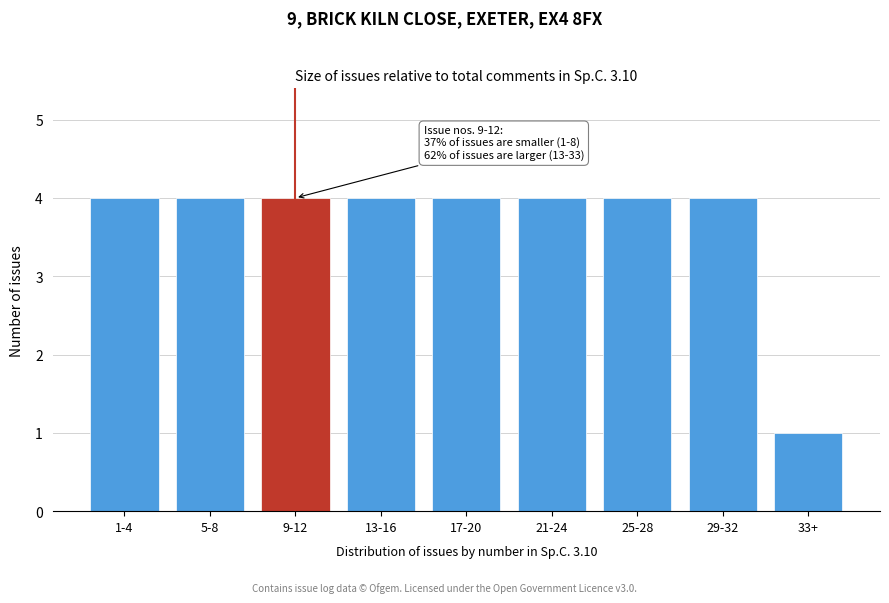

Reading left to right, extract all data points from this chart.

4	4	4	4	4	4	4	4	1